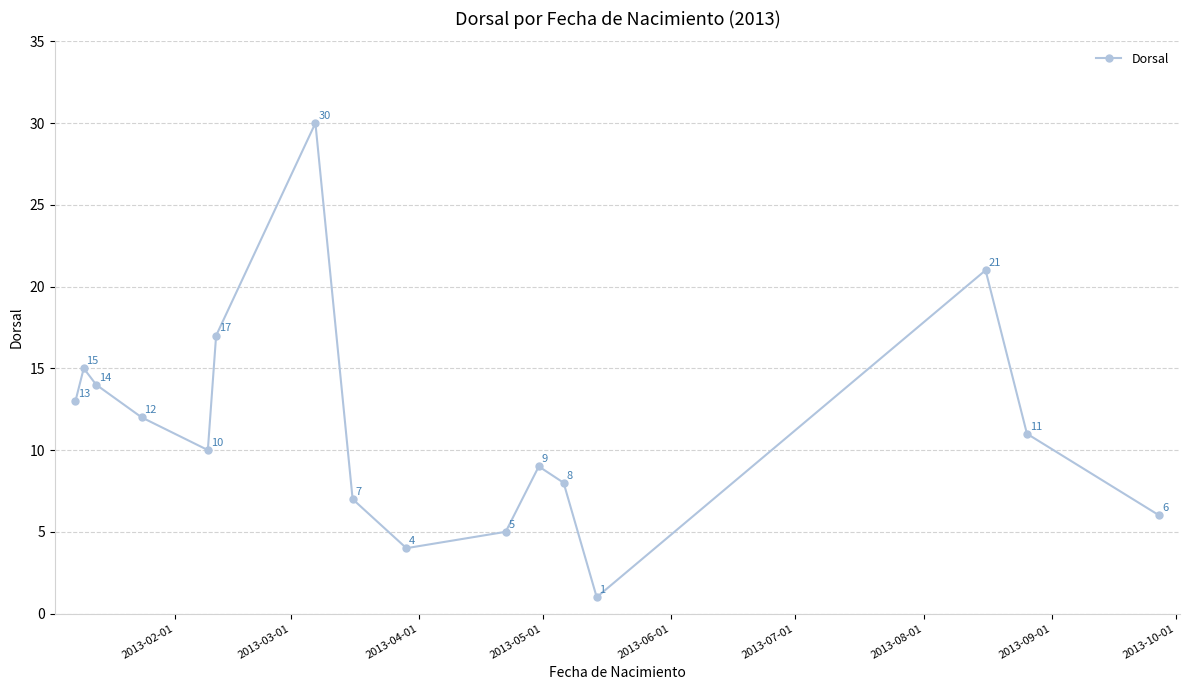

Reading right to left, list all the values displayed in this chart.

6	11	21	1	8	9	5	4	7	30	17	10	12	14	15	13